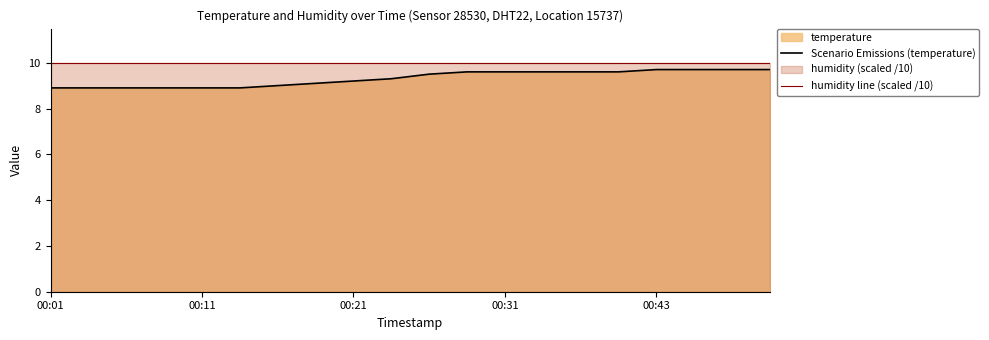

At which category does the chart reach its peak across all series?

00:01